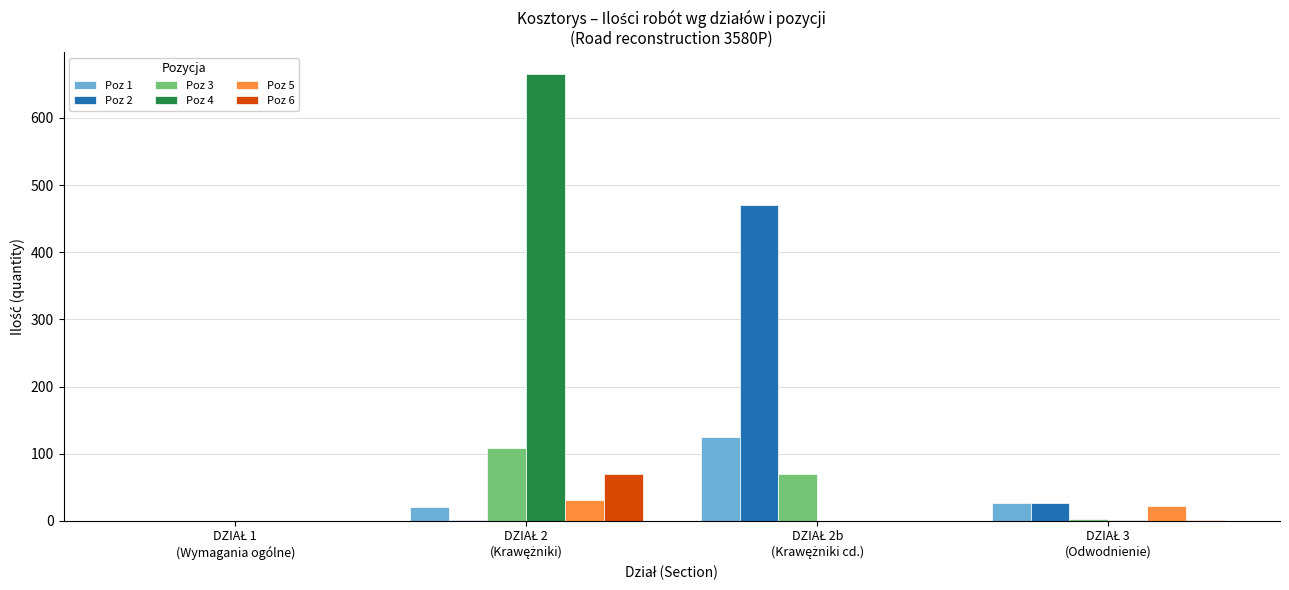

How many data points does each series have?

4